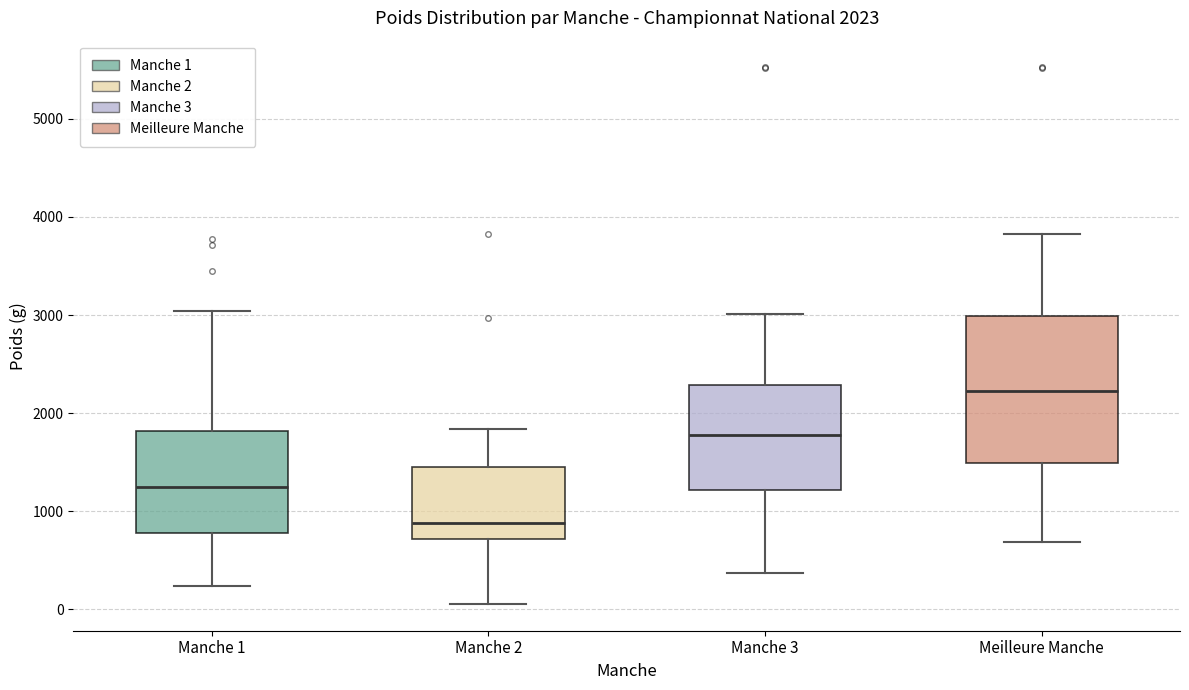

Which box has the highest median line?

Meilleure Manche